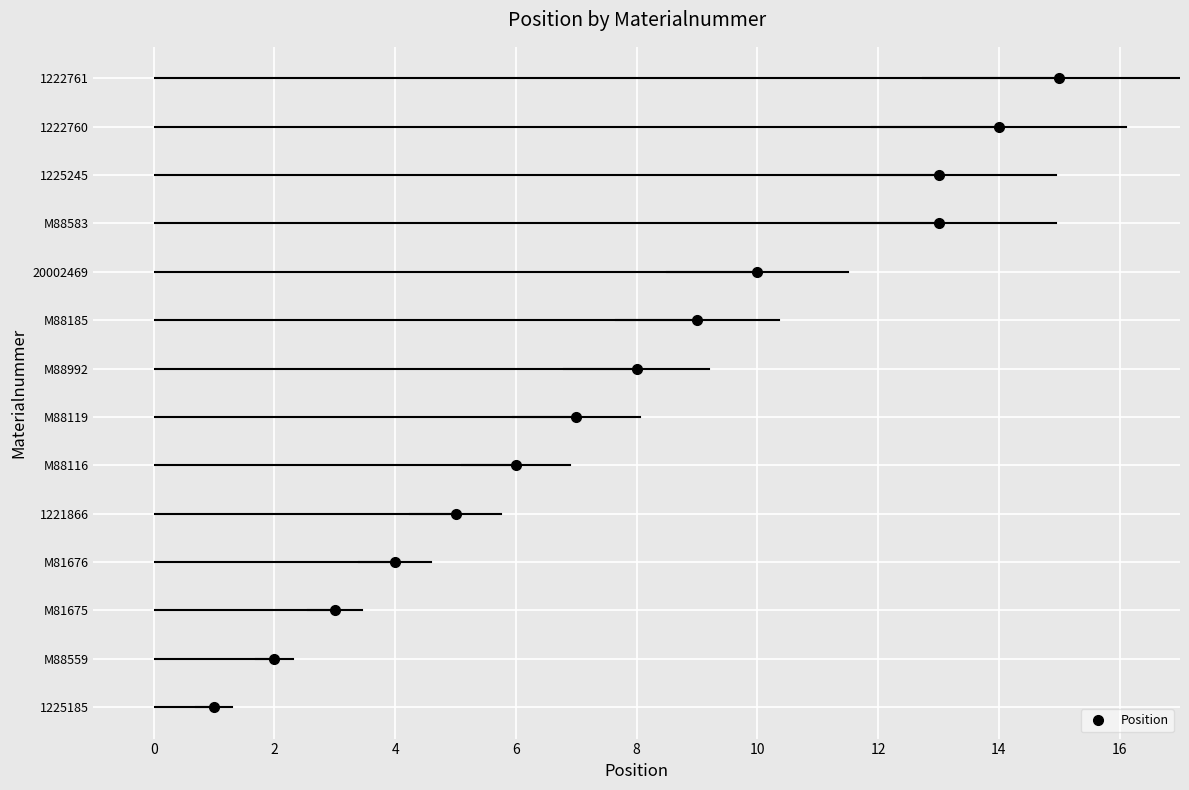

True or false: the data has more than 2 interior local peaks.

False